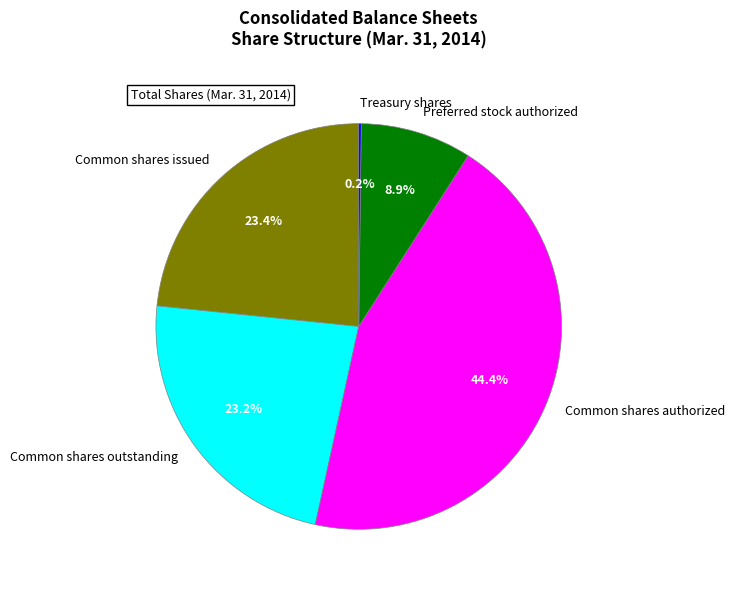

Combined, do Common shares authorized and Common shares issued account for over 50%?

Yes